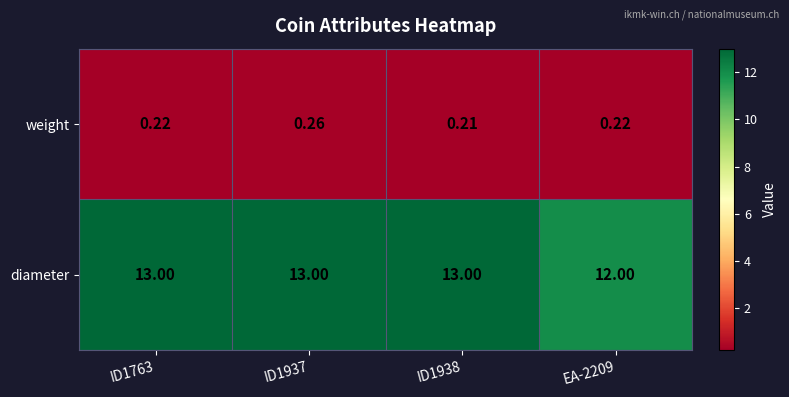

Rank the series by their average value, from highest to lowest.

diameter, weight